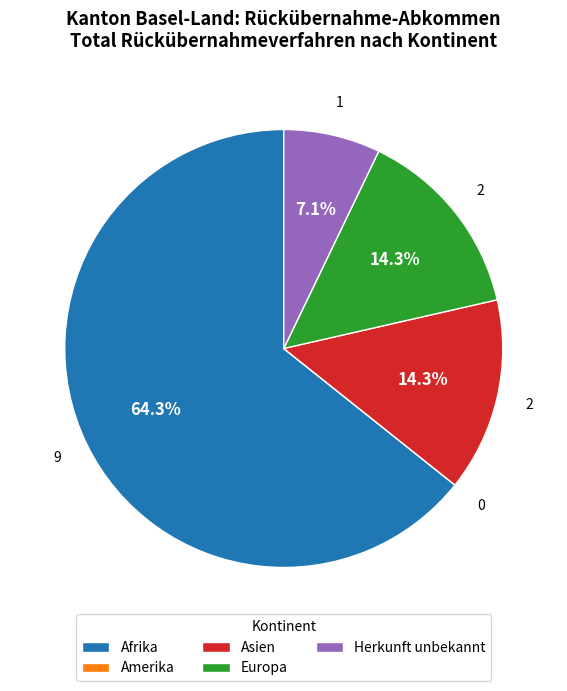

Approximately how many times larger is the value at Asien compared to Europa?

1.0